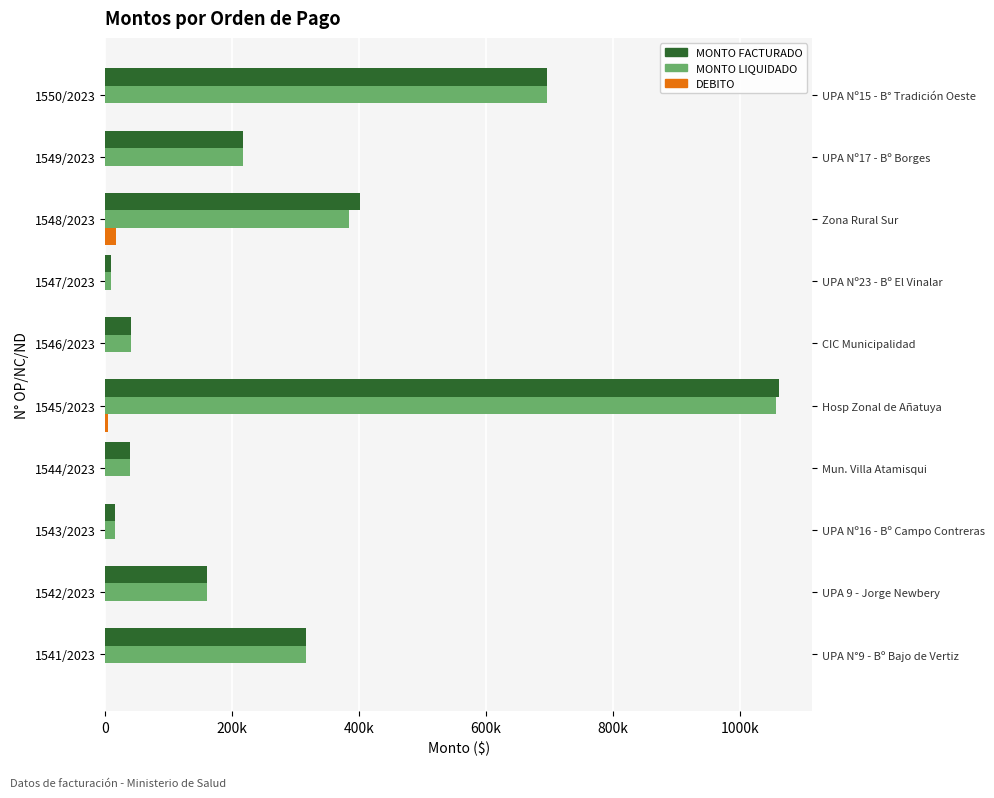

How many groups of bars are there?

10